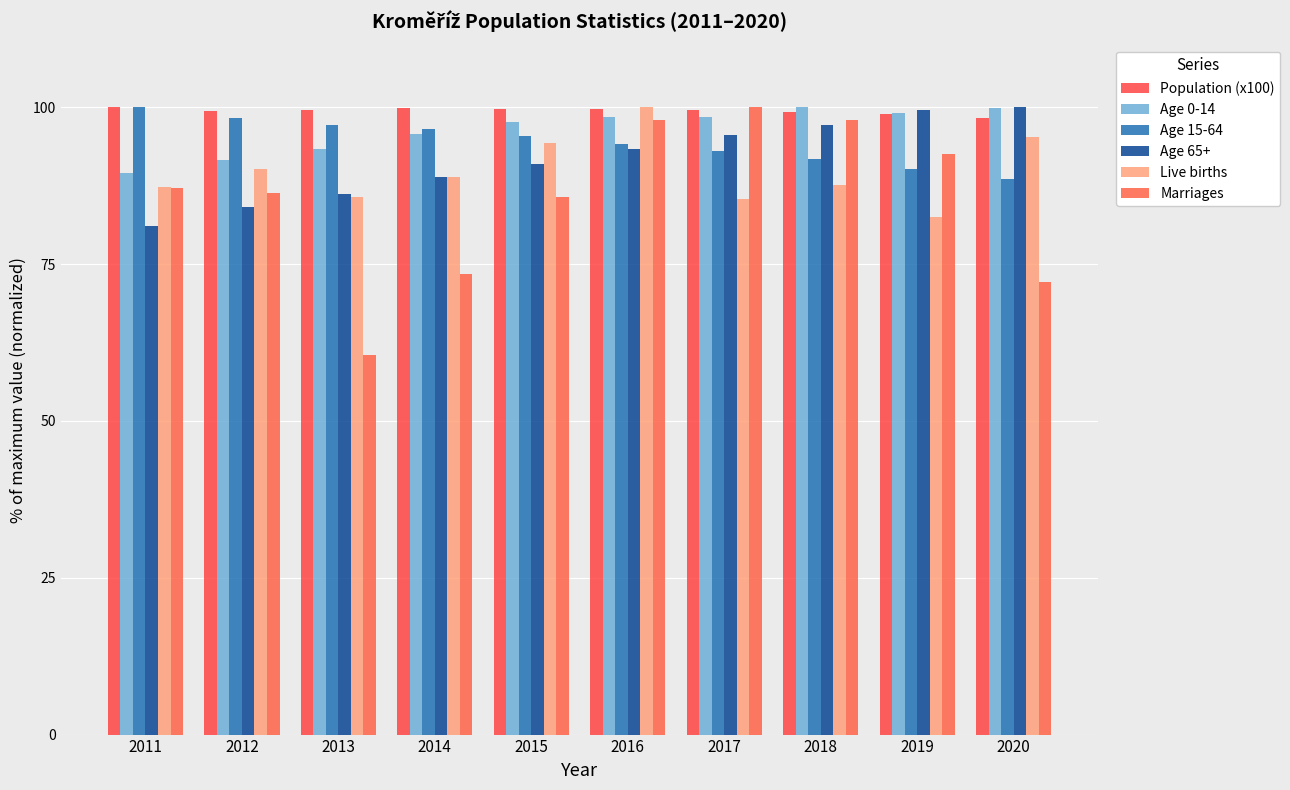

Count the number of categories in the chart.

10